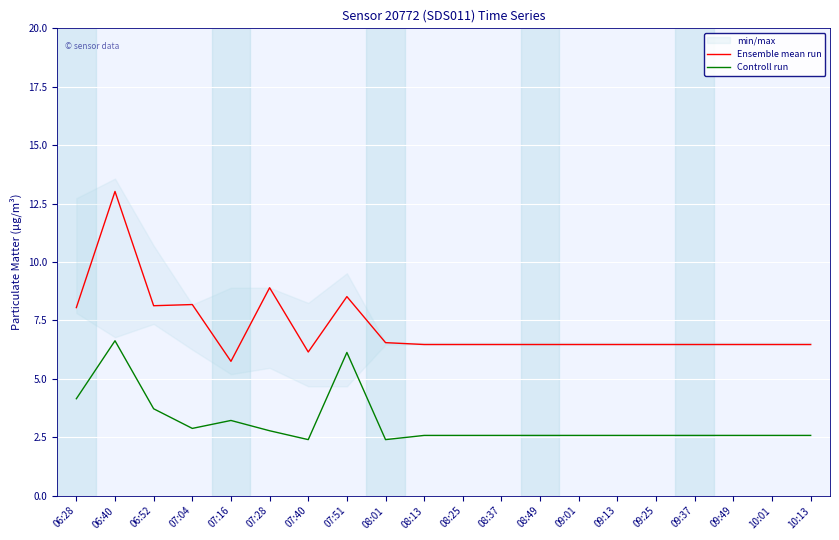

How many interior local peaks does the Ensemble mean run series have?

4